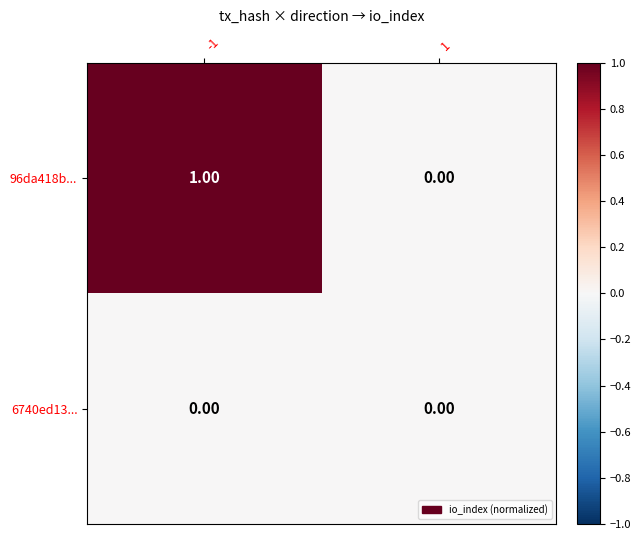

Which series has the largest total across all categories?

96da418b...